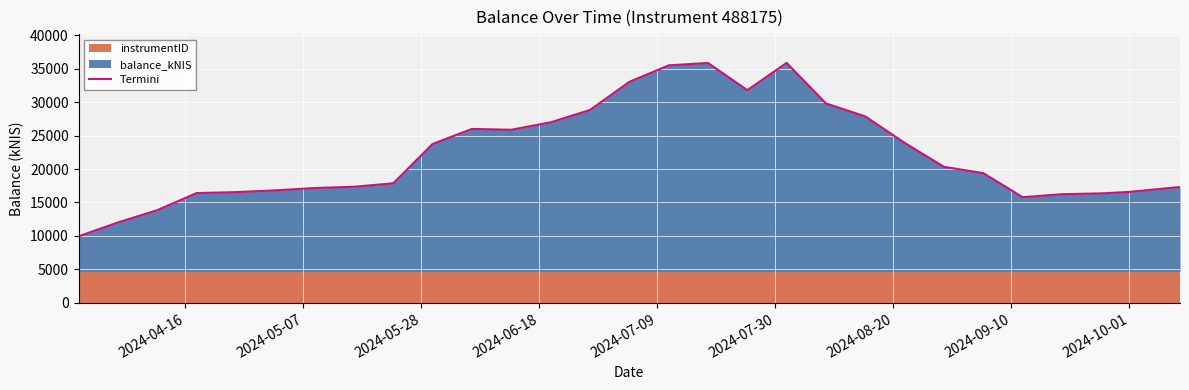

True or false: there are more than 2 points higher than both neighbors.

True